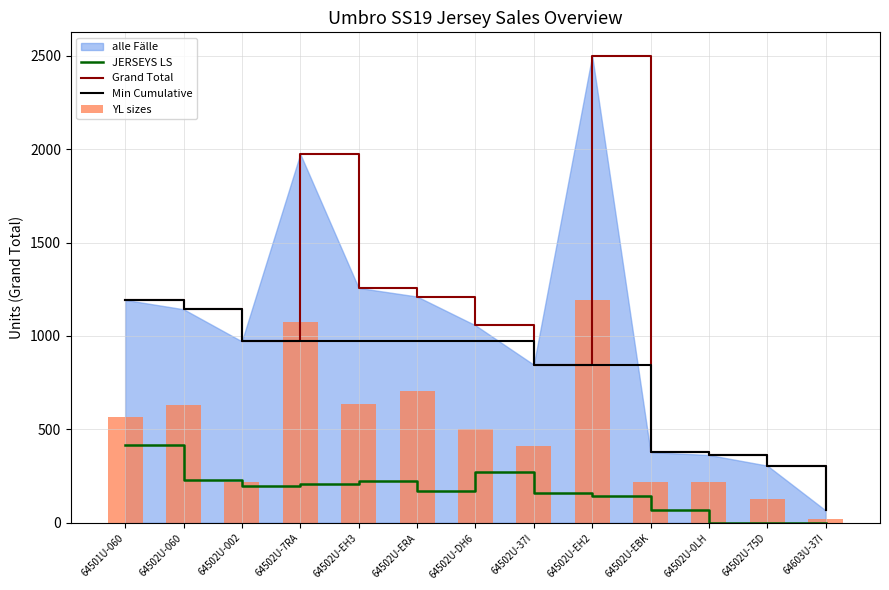

How many groups of bars are there?

13